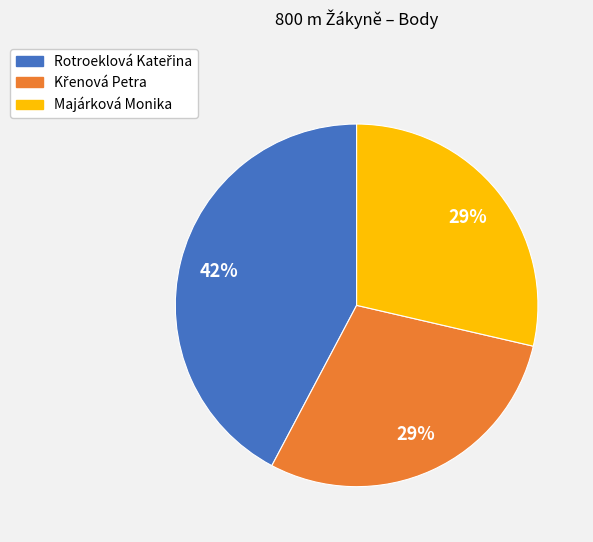

What percentage is the Majárková Monika slice, to the nearest percent?

29%